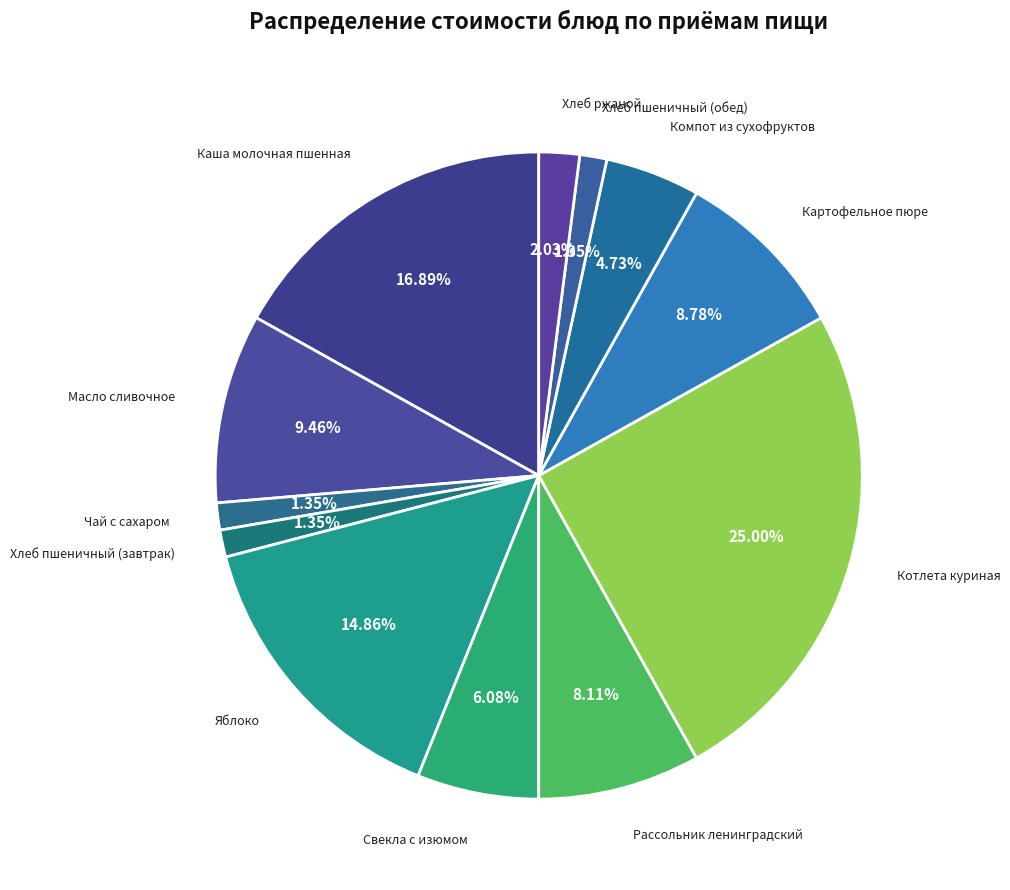

To the nearest percent, what portion does Рассольник ленинградский represent?

8%